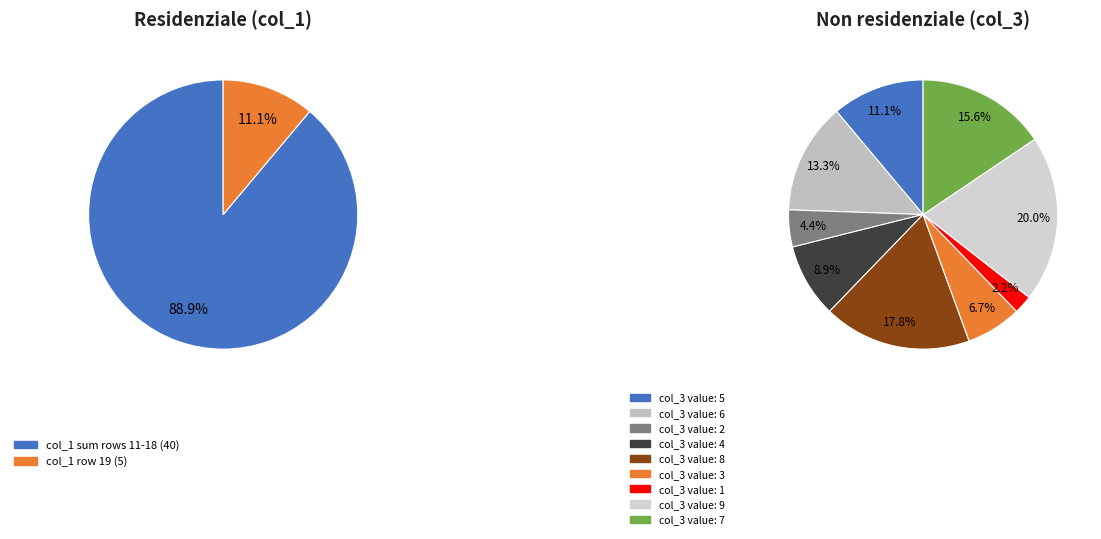

Which has a higher value, 2 or 7?

7